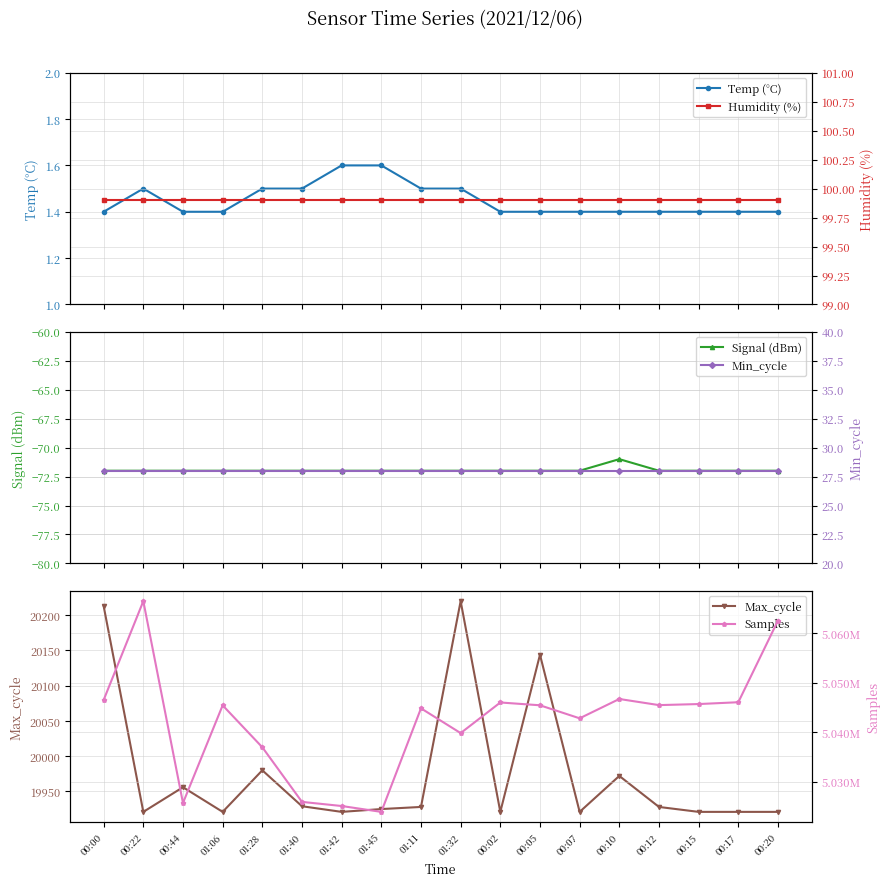

What is the sum of all Max_cycle values?

359563